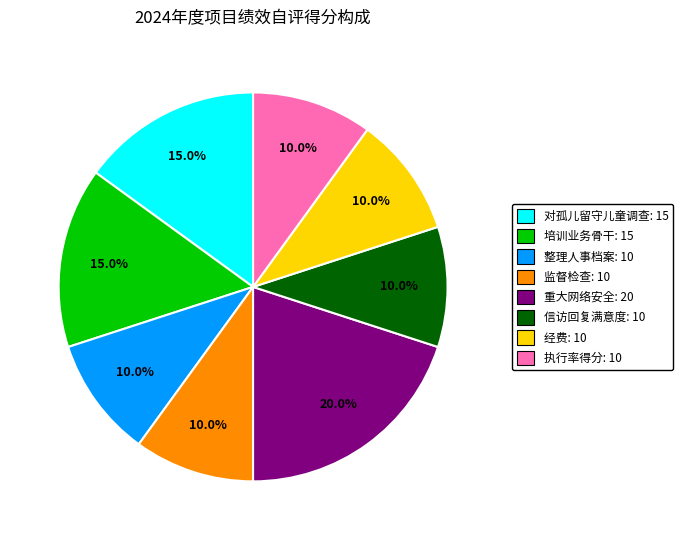

Which category has the biggest portion of the pie?

重大网络安全: 20